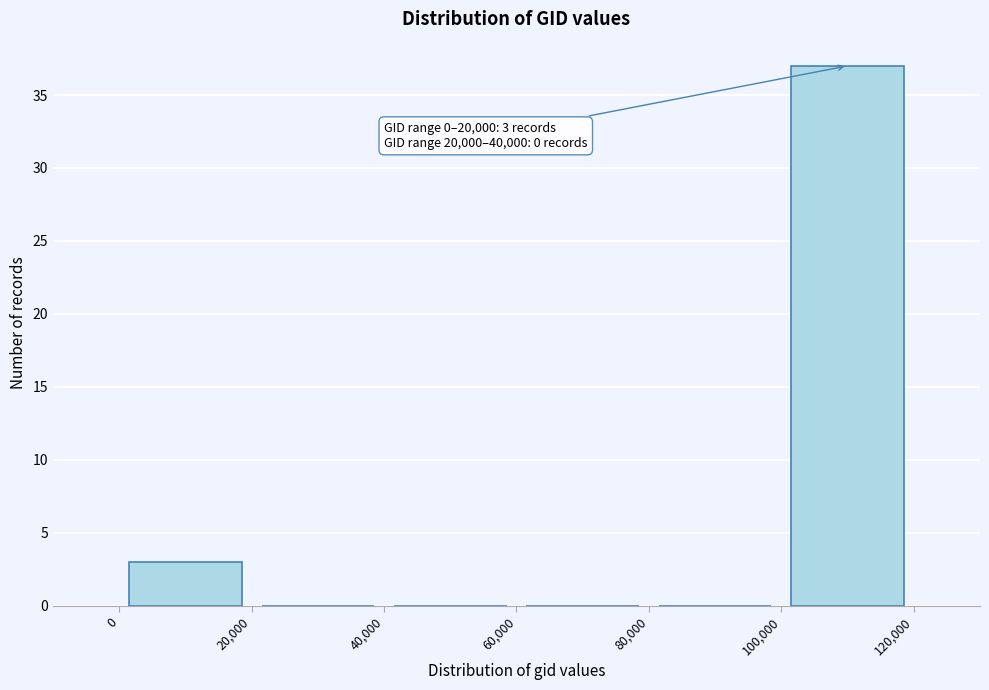

Which range on the x-axis has the tallest bar?

100,000 to 120,000